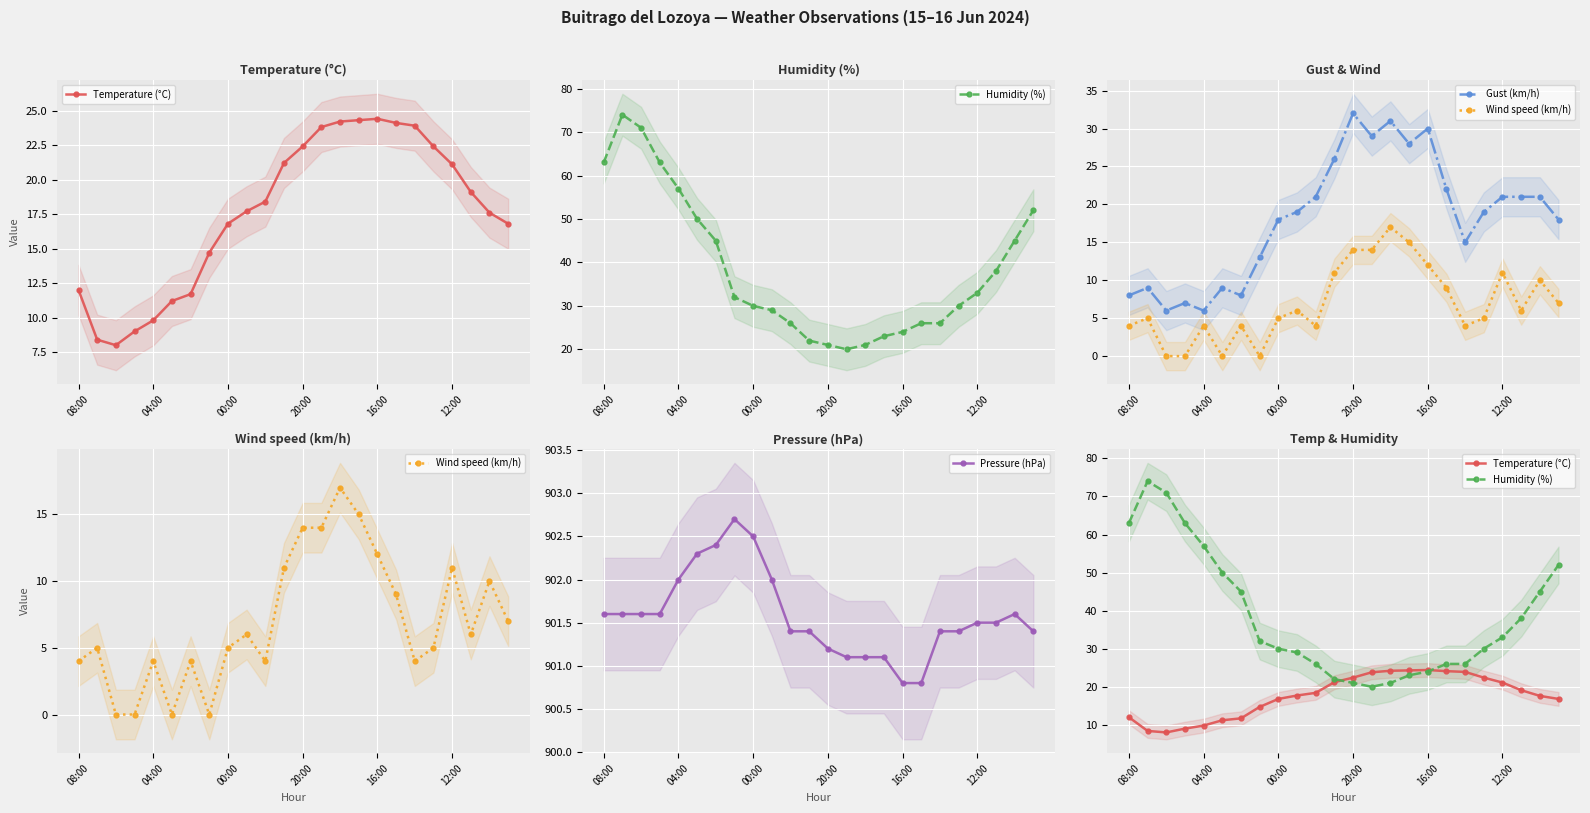

What is the maximum value for Pressure (hPa)?

902.7